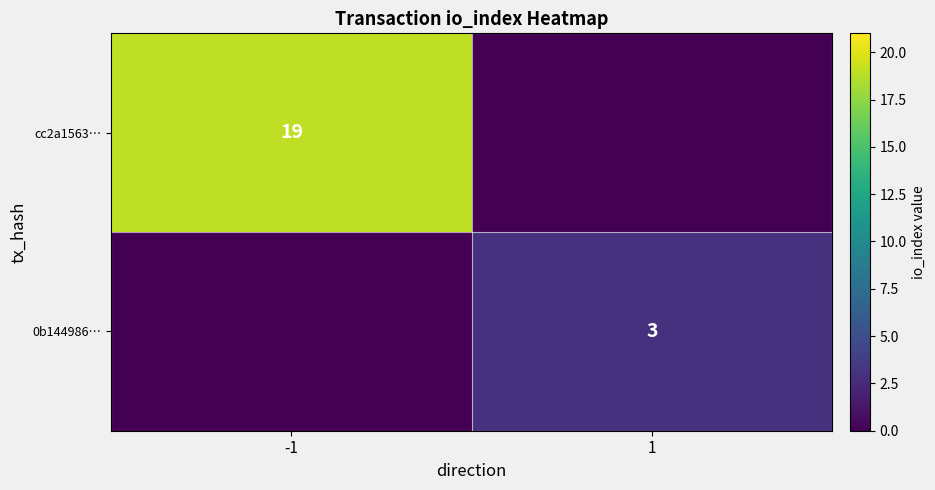

The 0b144986… series shows 3 at 1. True or false?

True